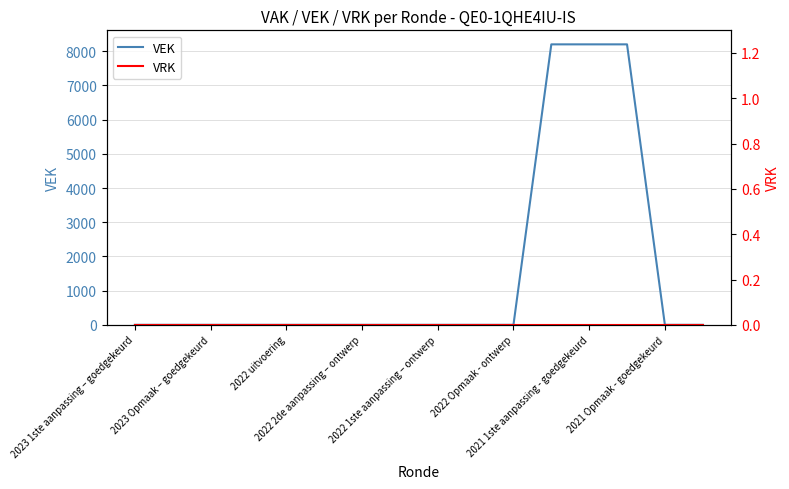

Which series has the largest range (max minus min)?

VEK